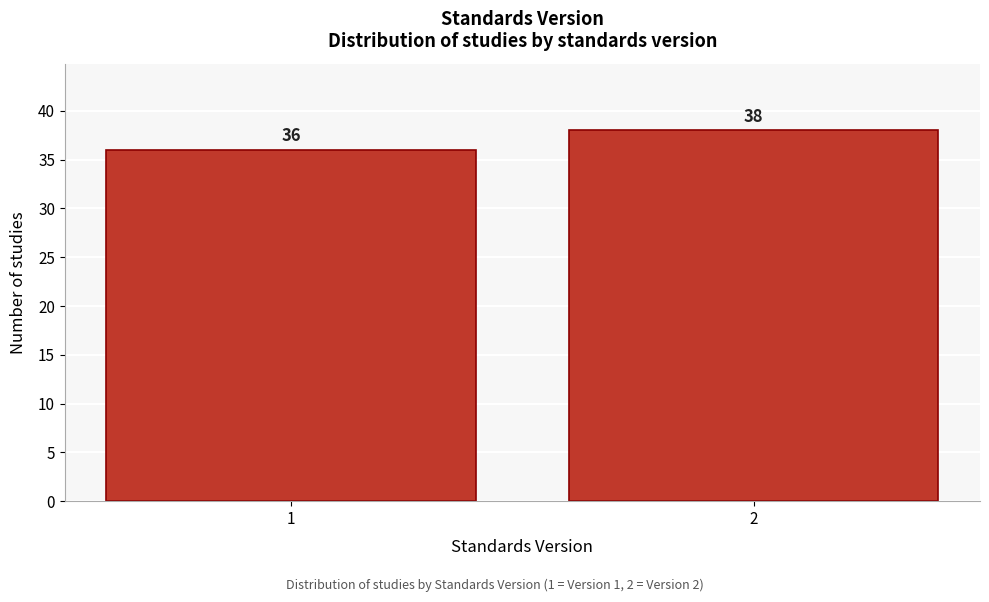

Reading left to right, what are all the values shown in this chart?

36	38